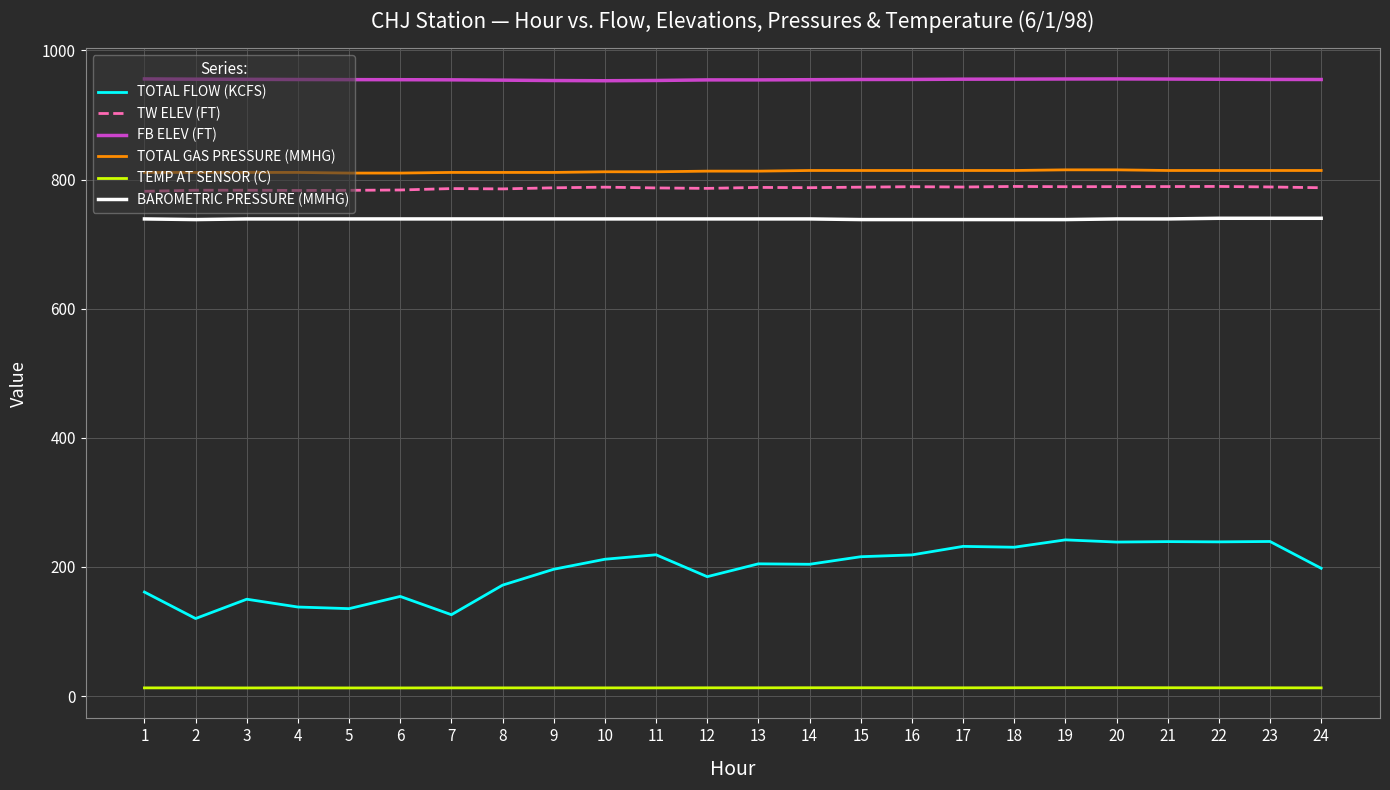

The FB ELEV (FT) series shows 954.3 at 13. True or false?

True